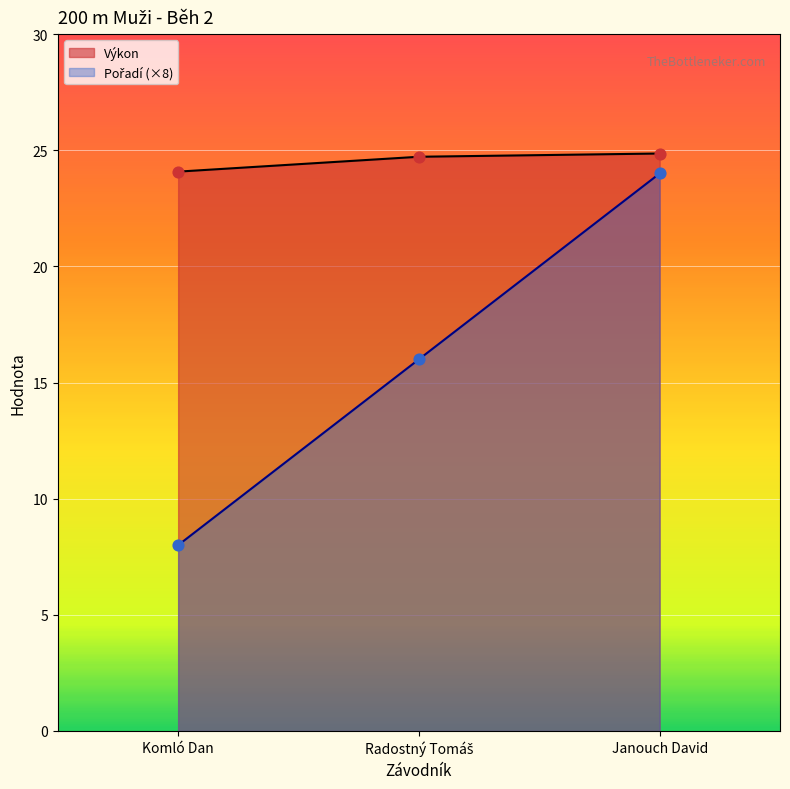

Is the value of Pořadí at Janouch David greater than the value of Výkon at Janouch David?

No